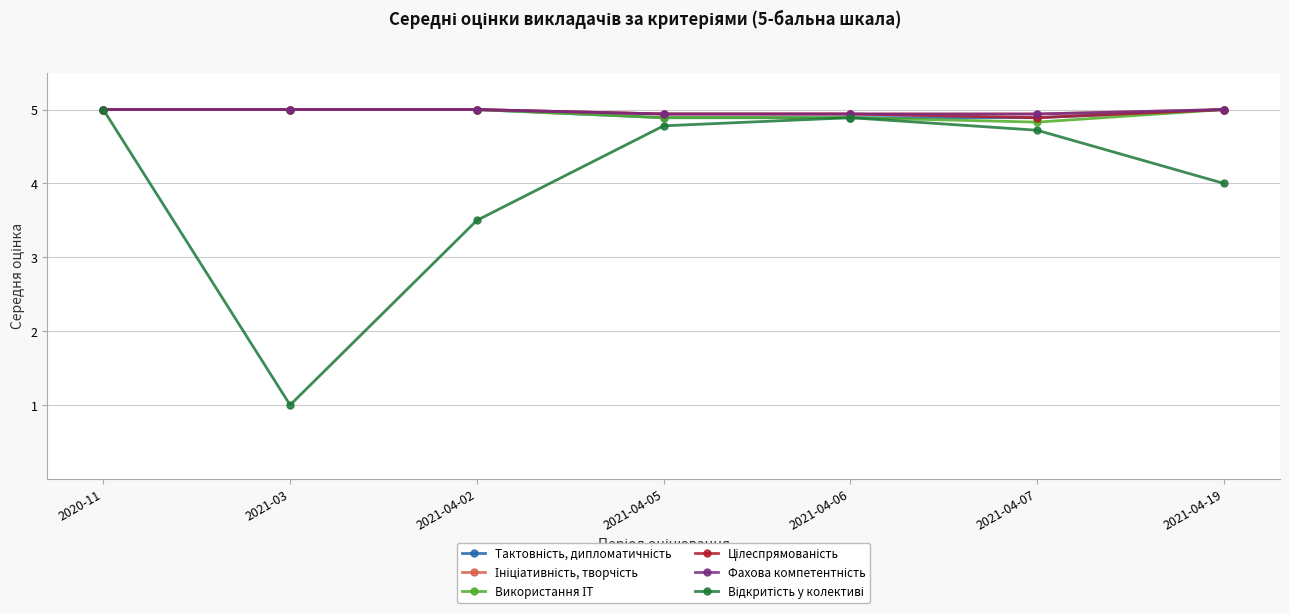

Which category has the lowest value across all series?

2021-03